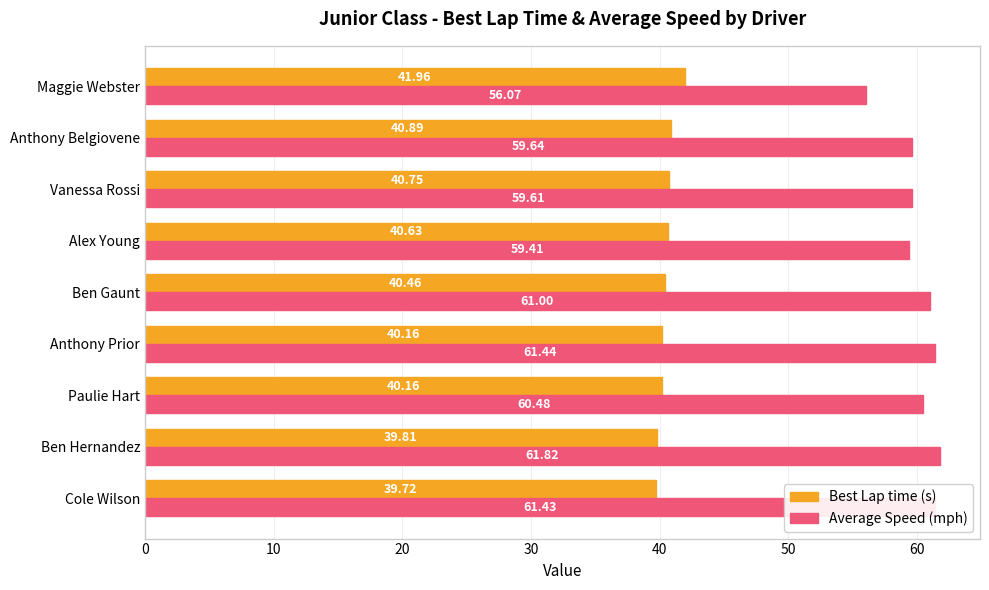

What is the total value across all series at Vanessa Rossi?

100.4